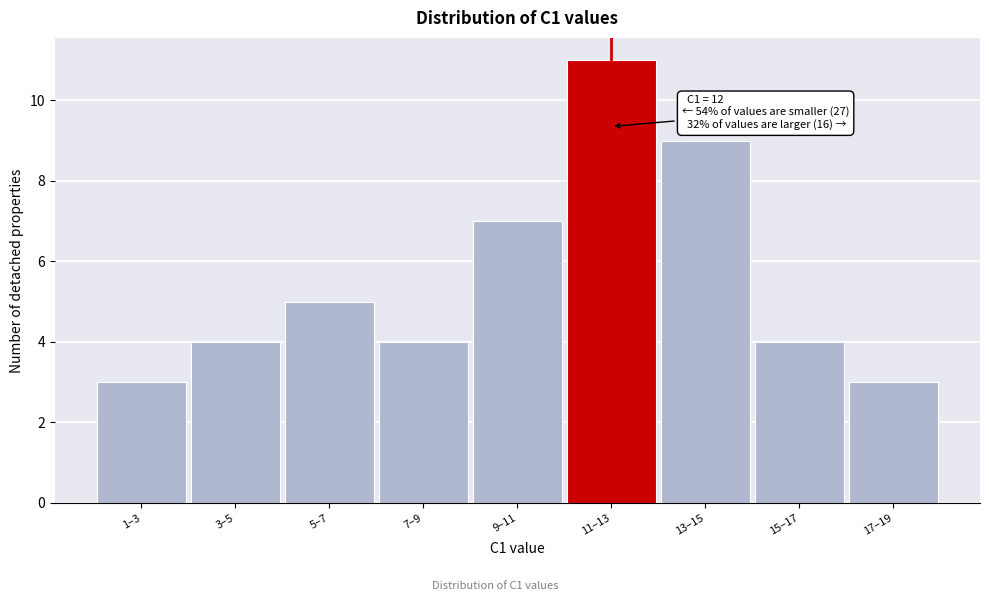

Reading right to left, transcribe all the data shown in this chart.

3	4	9	11	7	4	5	4	3